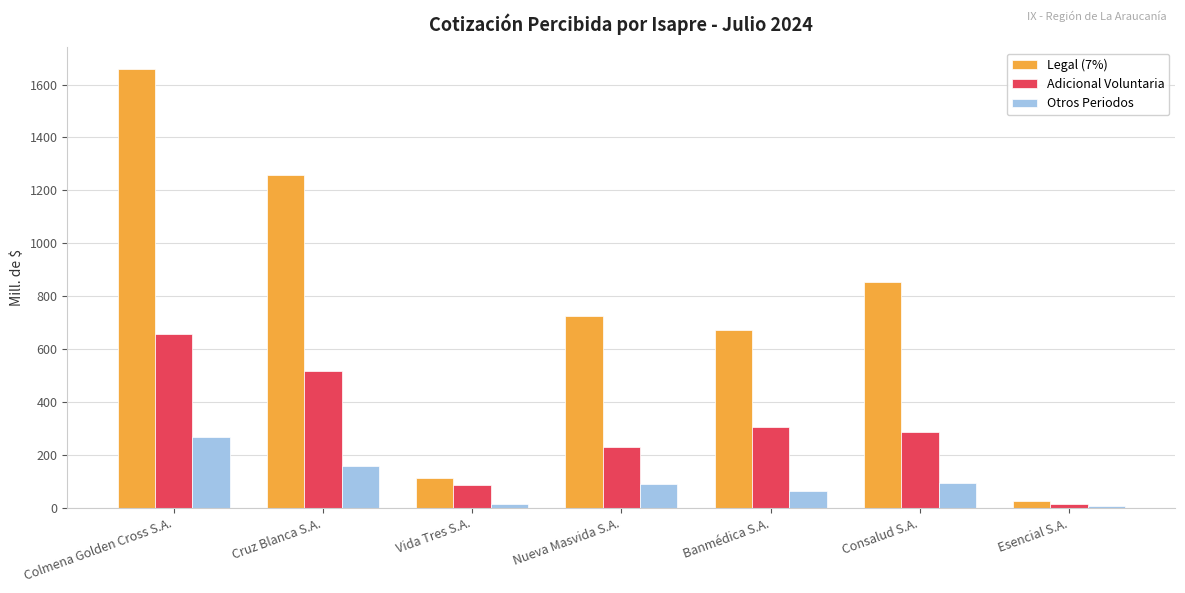

At which category is the sum across all series the highest?

Colmena Golden Cross S.A.